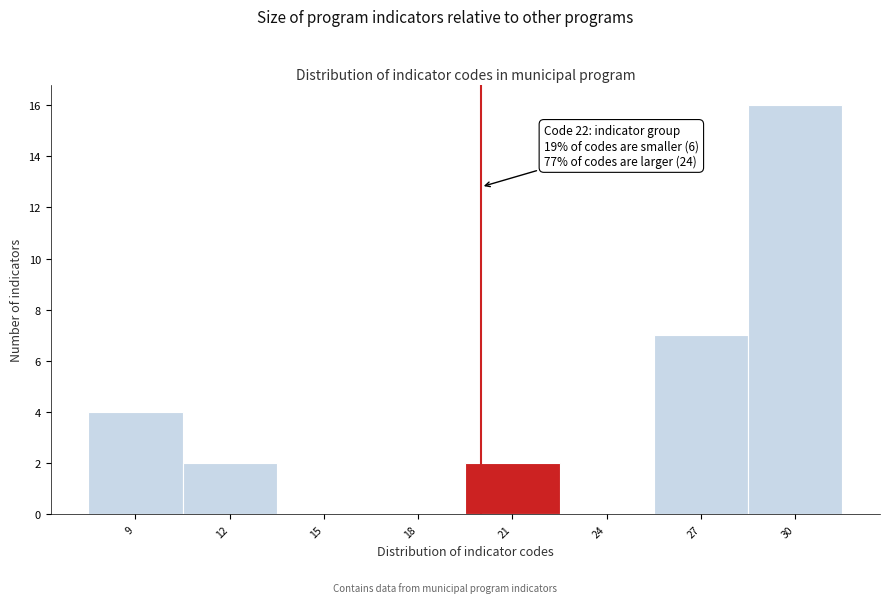

Reading left to right, extract all data points from this chart.

9=4	12=2	15=0	18=0	21=2	24=0	27=7	30=16